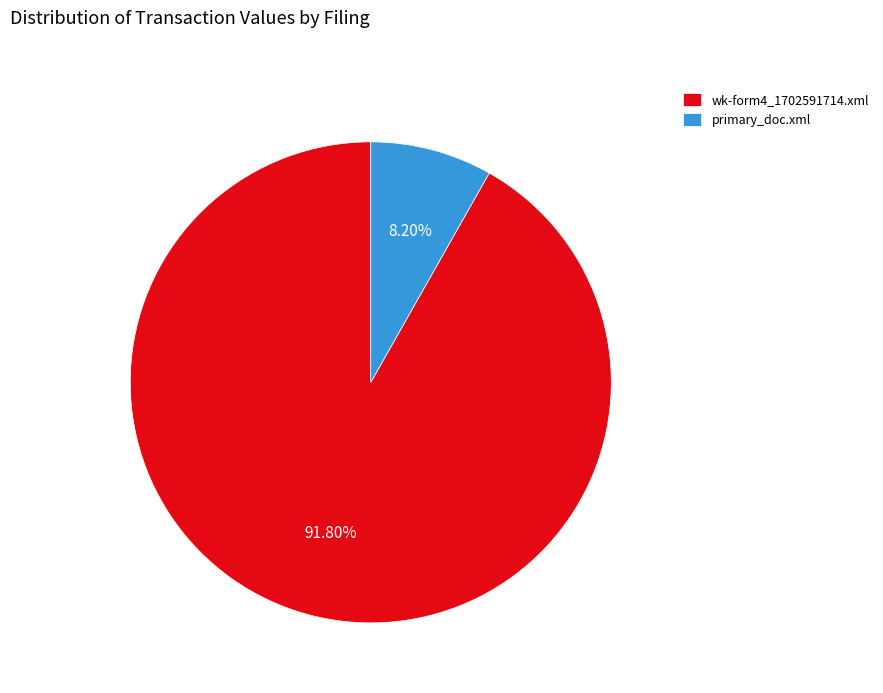

What is the total percentage of primary_doc.xml and wk-form4_1702591714.xml?

100.0%